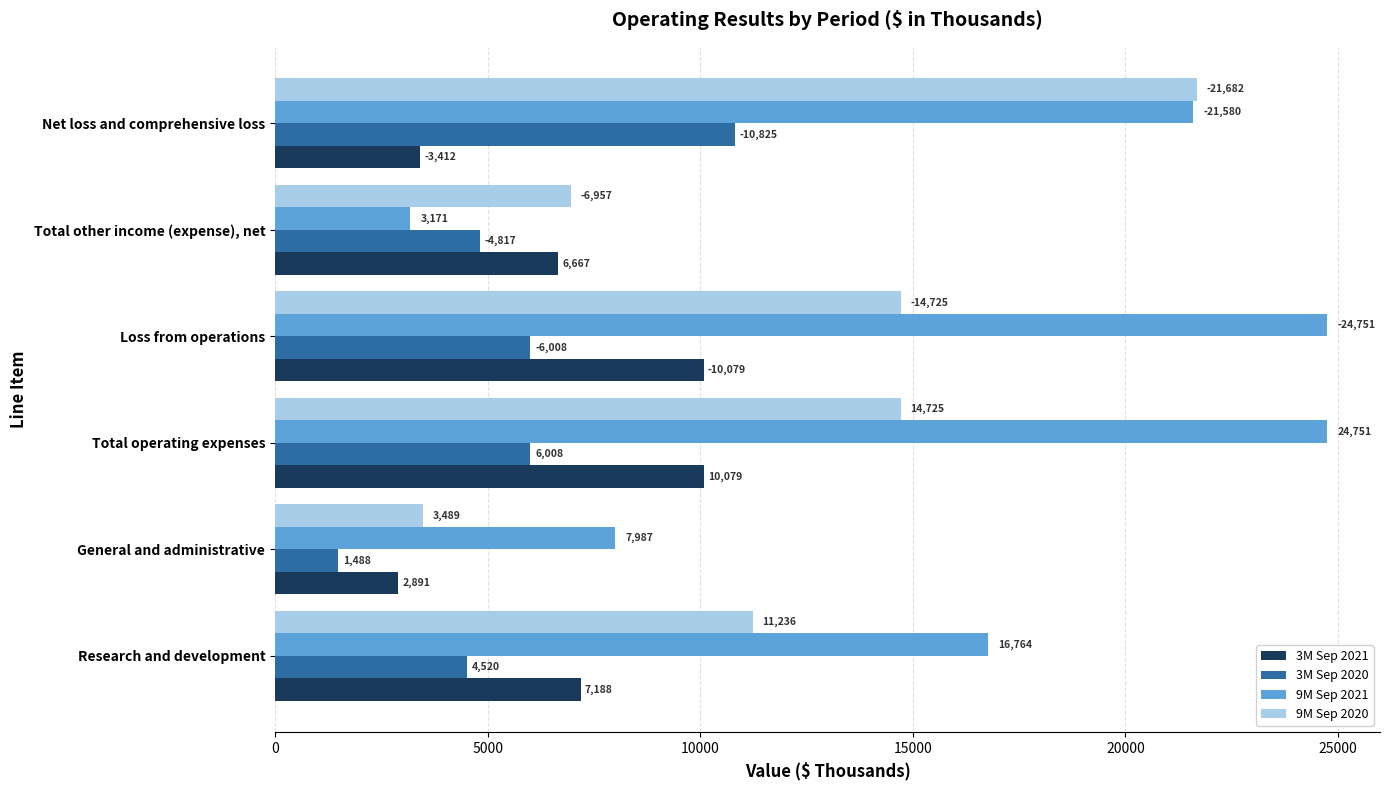

What is the sum of all 3M Sep 2020 values?

33666